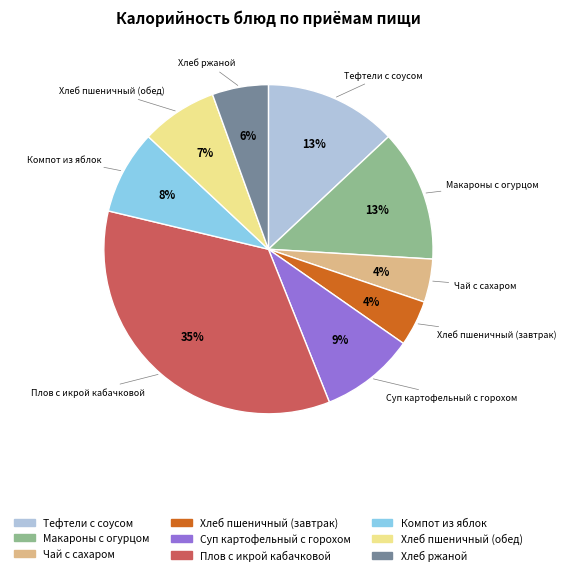

The Хлеб пшеничный (обед) slice represents 1% of the pie. True or false?

False